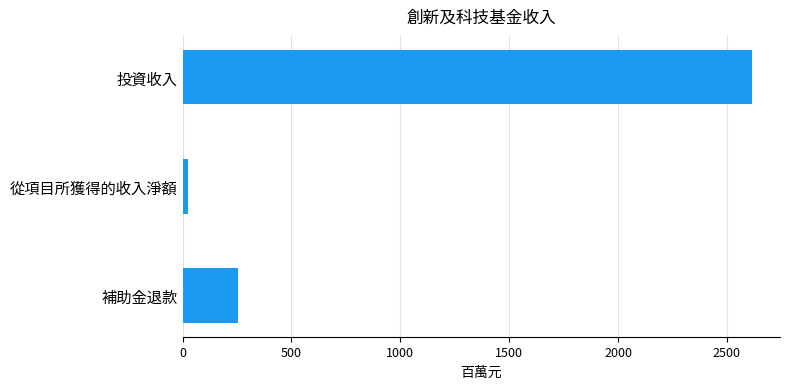

Between 補助金退款 and 從項目所獲得的收入淨額, which is larger?

補助金退款